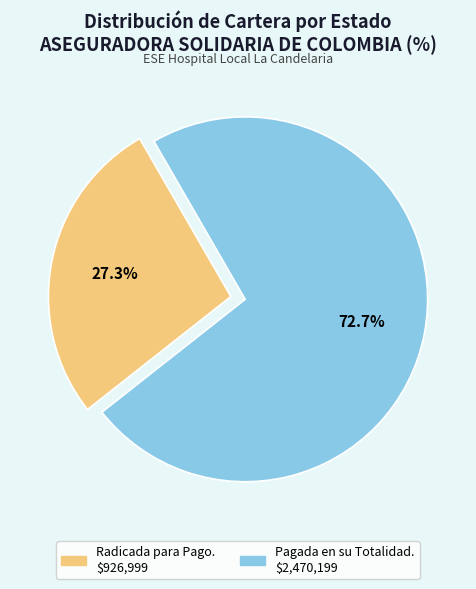

Is there any slice that represents more than half of the pie?

Yes